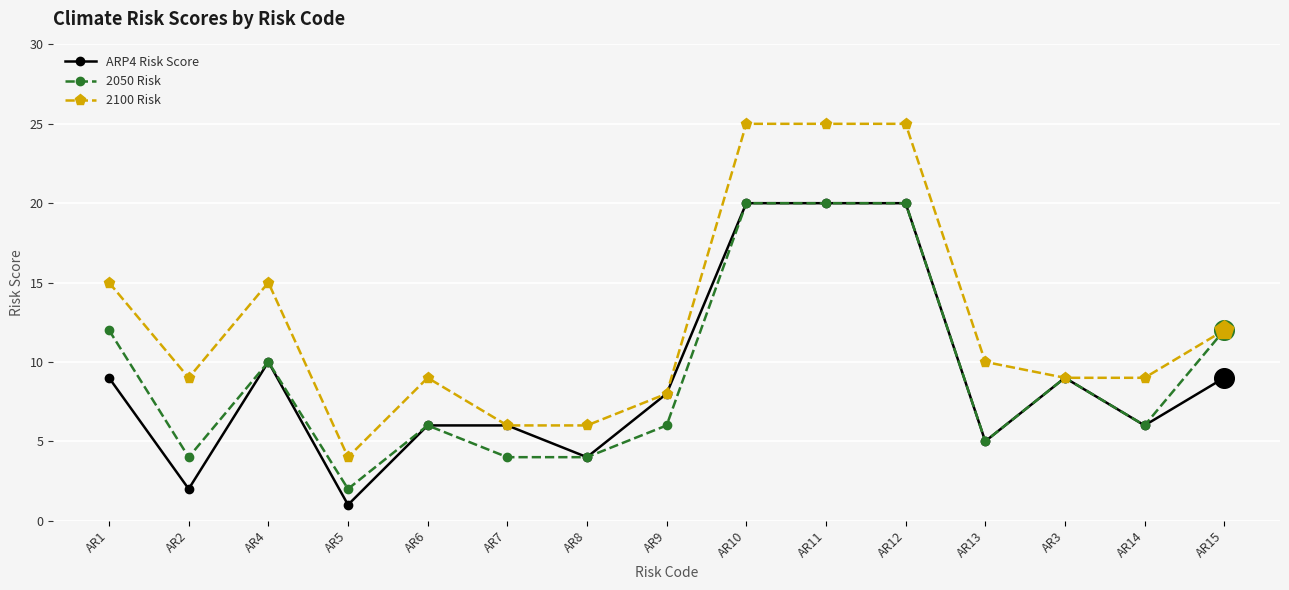

Which series has the largest total across all categories?

2100 Risk